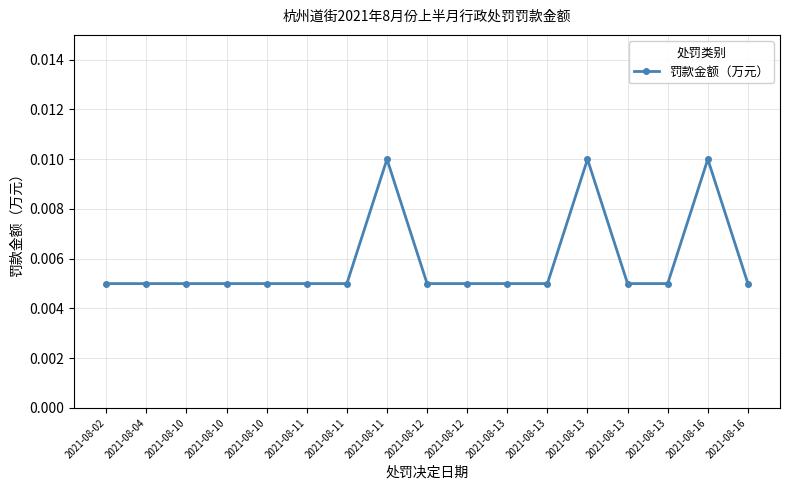

List the labels in order of value, largest first.

2021-08-11, 2021-08-13, 2021-08-16, 2021-08-02, 2021-08-04, 2021-08-10, 2021-08-10, 2021-08-10, 2021-08-11, 2021-08-11, 2021-08-12, 2021-08-12, 2021-08-13, 2021-08-13, 2021-08-13, 2021-08-13, 2021-08-16